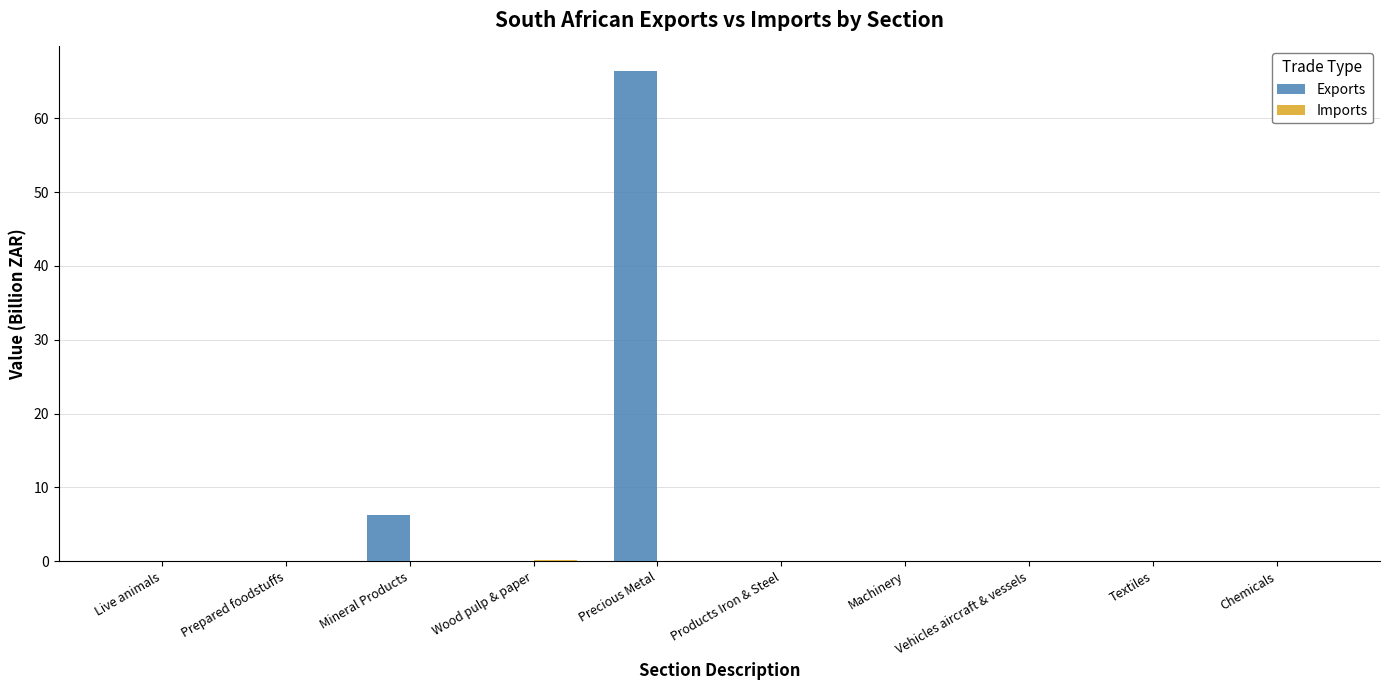

True or false: Exports has a value of 0.0 at Vehicles aircraft & vessels.

True